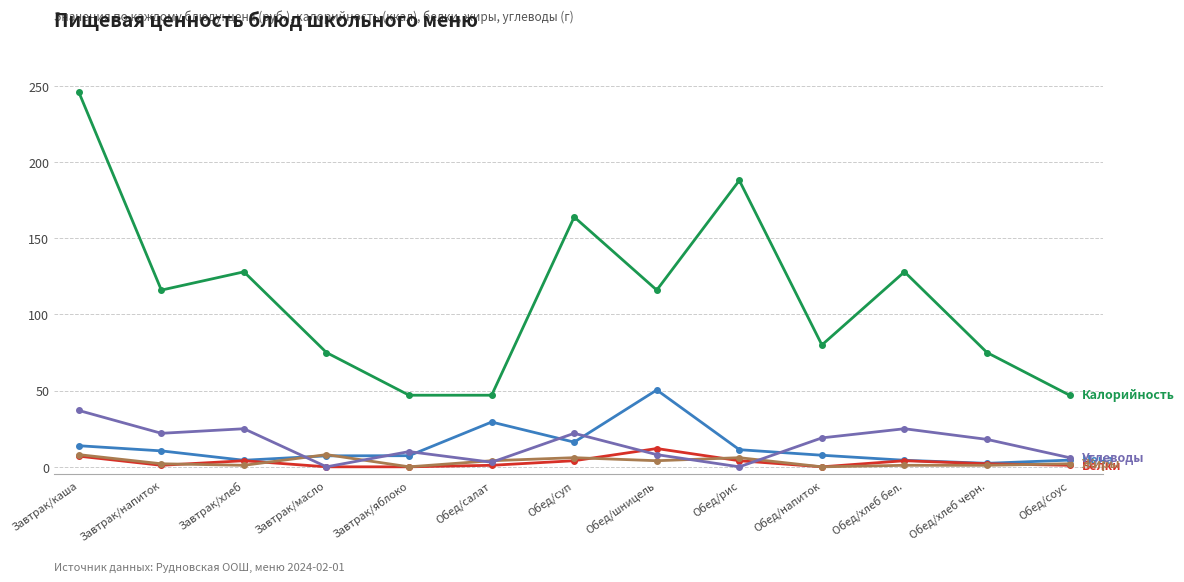

What is the total value across all series at Завтрак/масло?

90.2